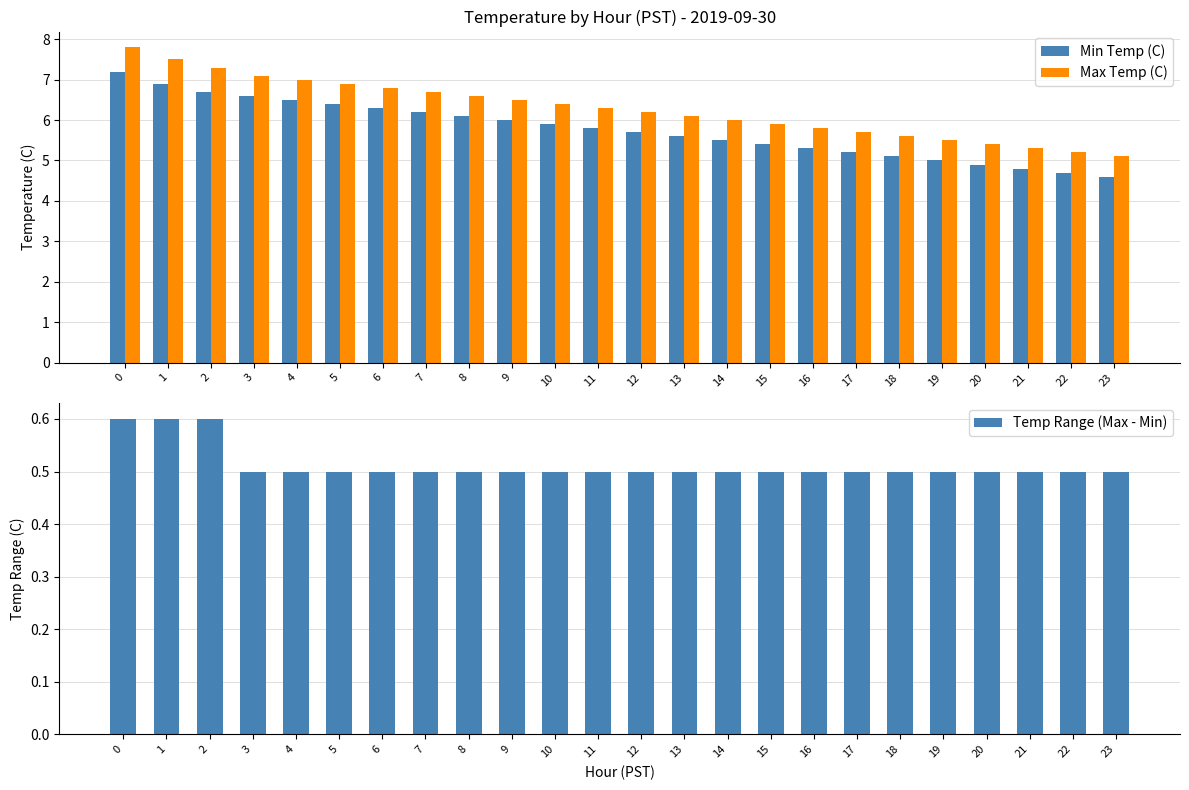

Is the value of Temp Range (Max - Min) at 7 greater than the value of Max Temp (C) at 5?

No